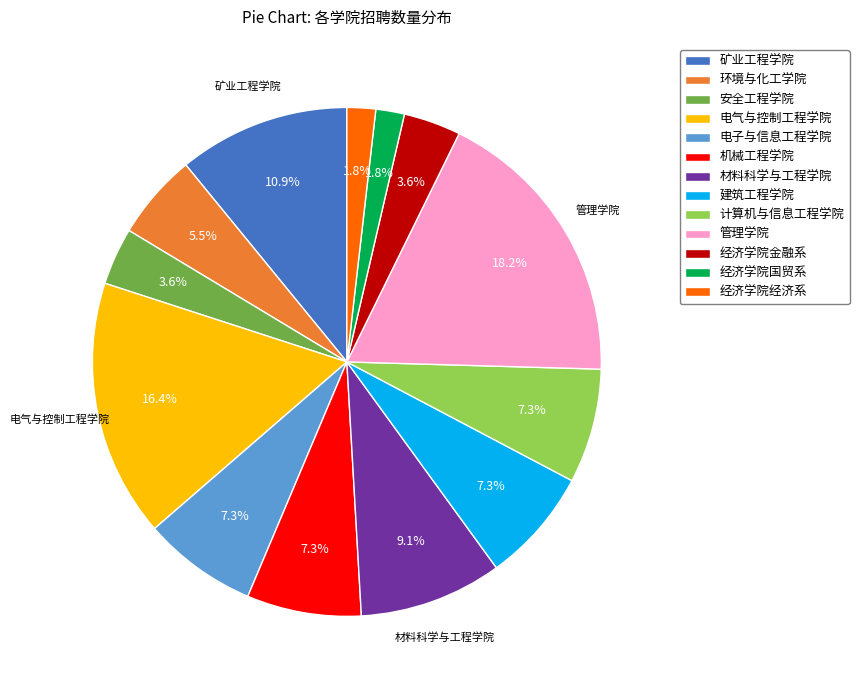

To the nearest percent, what portion does 经济学院经济系 represent?

2%